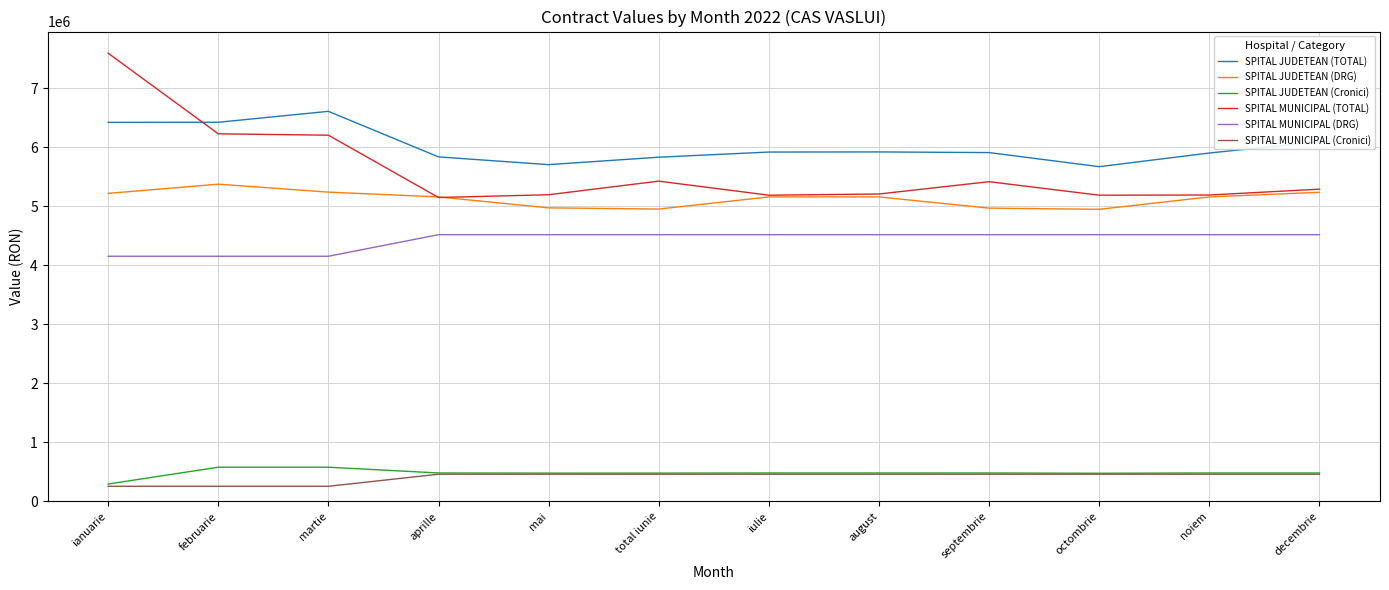

True or false: SPITAL MUNICIPAL (TOTAL) has a value of 1441118.2 at august.

False